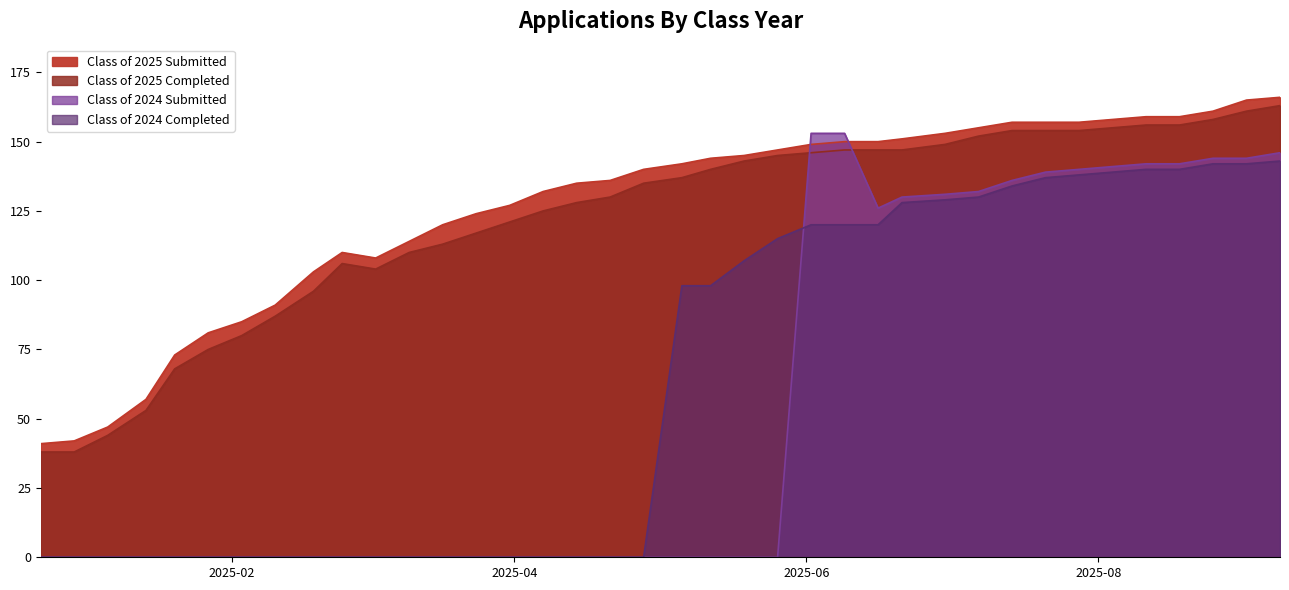

True or false: Class of 2024 Submitted and Class of 2024 Completed cross at least once.

True